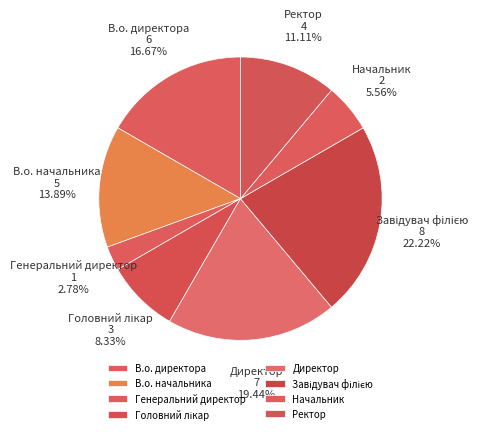

Which category has the smallest portion of the pie?

Генеральний директор